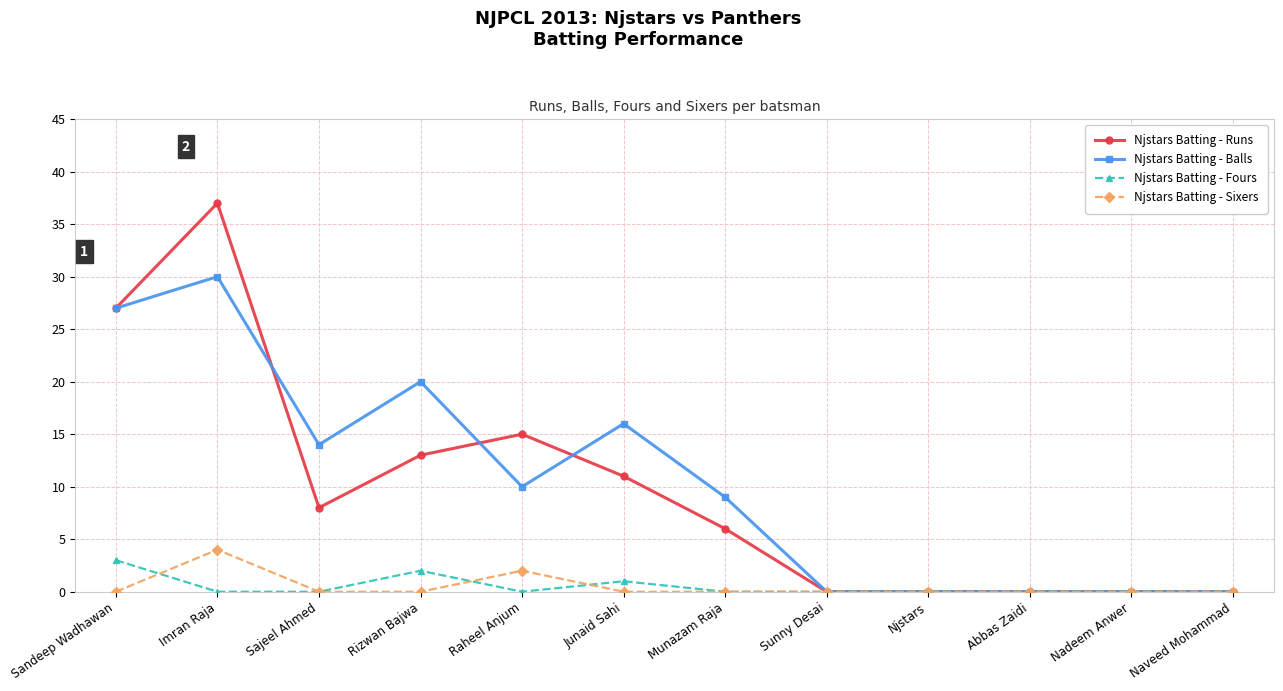

Reading left to right, transcribe all the data shown in this chart.

Njstars Batting - Runs: 27	37	8	13	15	11	6	0	0	0	0	0
Njstars Batting - Balls: 27	30	14	20	10	16	9	0	0	0	0	0
Njstars Batting - Fours: 3	0	0	2	0	1	0	0	0	0	0	0
Njstars Batting - Sixers: 0	4	0	0	2	0	0	0	0	0	0	0